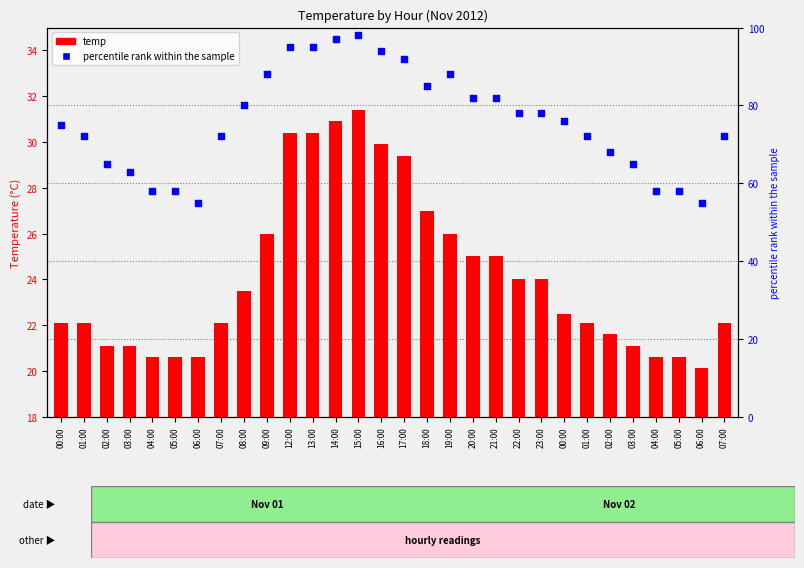

What are all the series names shown in the legend?

temp, percentile rank within the sample